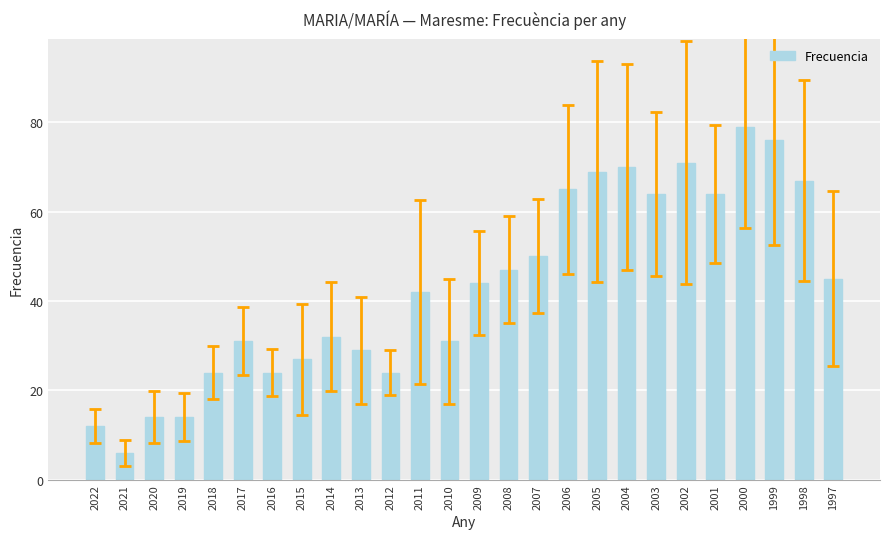

How many data points does each series have?

26